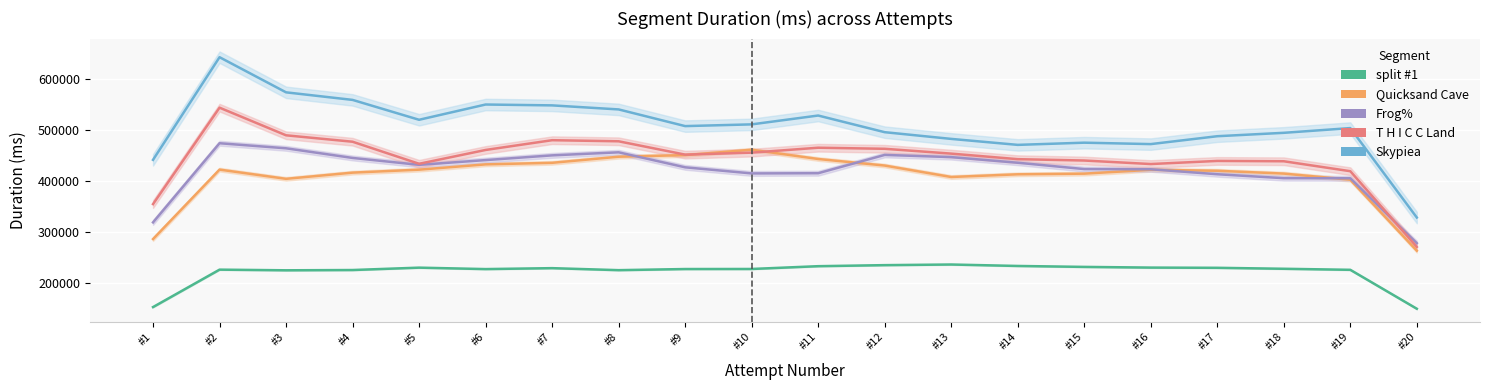

At which category does Quicksand Cave reach its first local valley?

#3